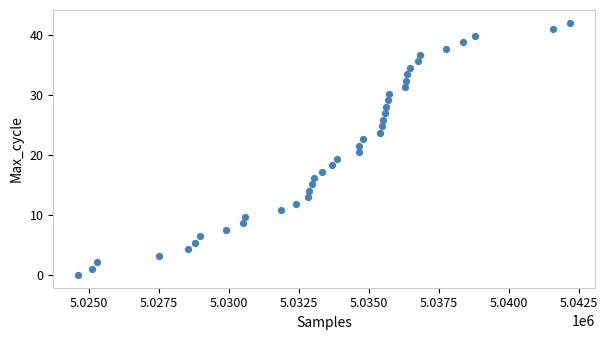

What is the range of X values (max minus min)?

17574.0